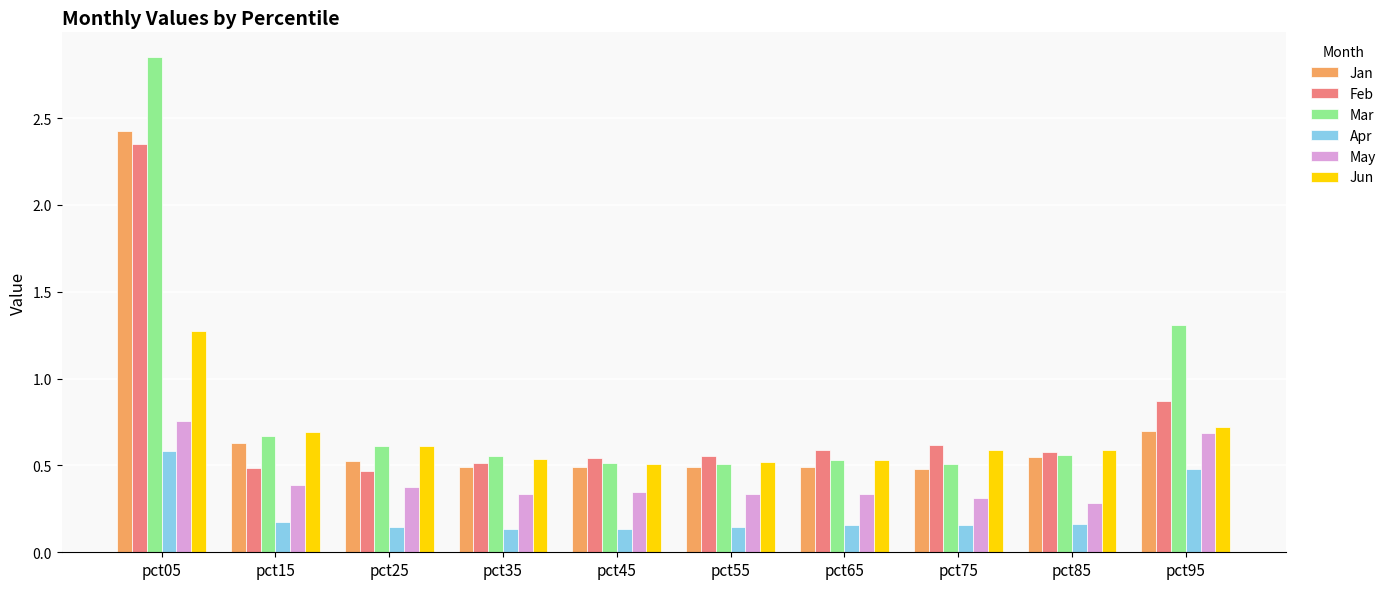

What value does the May series have at pct25?

0.4